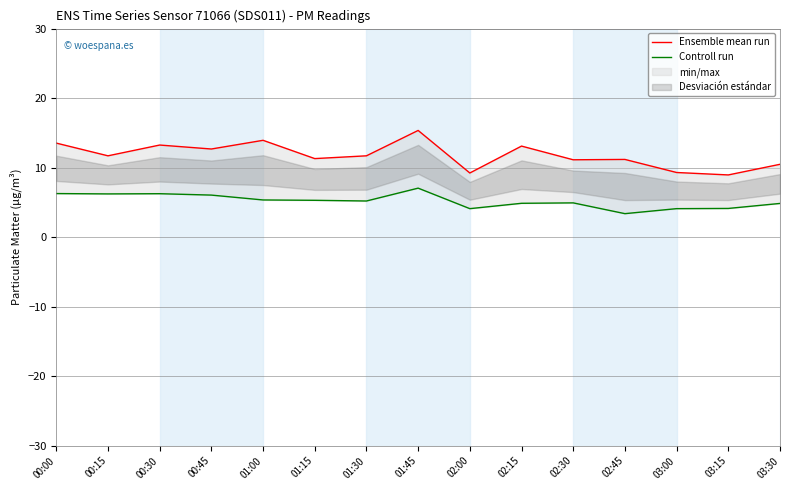

Which series changed the most between 01:30 and 02:45?

Controll run